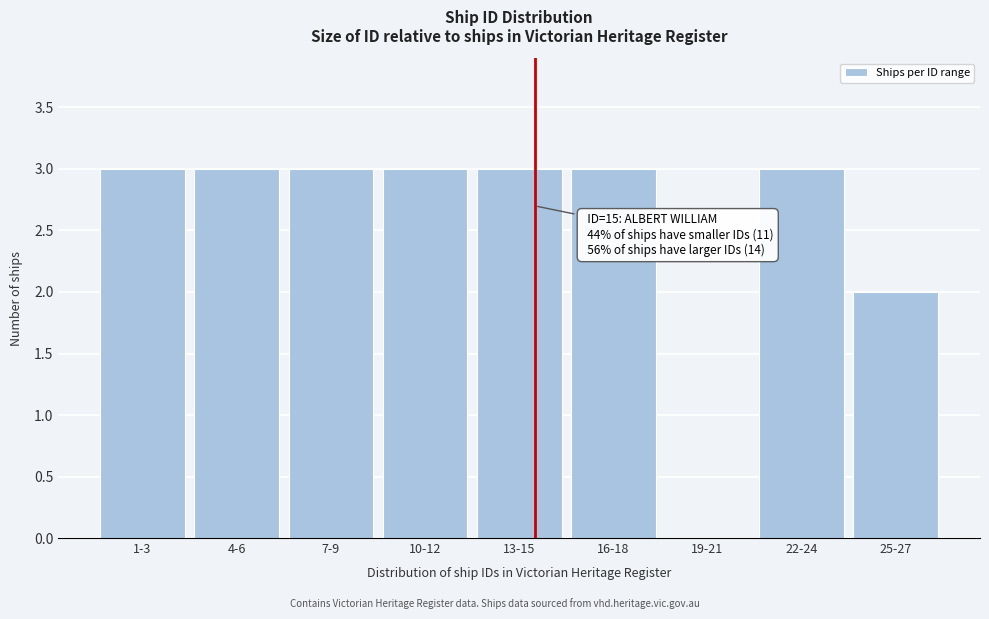

Reading left to right, extract all data points from this chart.

1-3=3	4-6=3	7-9=3	10-12=3	13-15=3	16-18=3	19-21=0	22-24=3	25-27=2